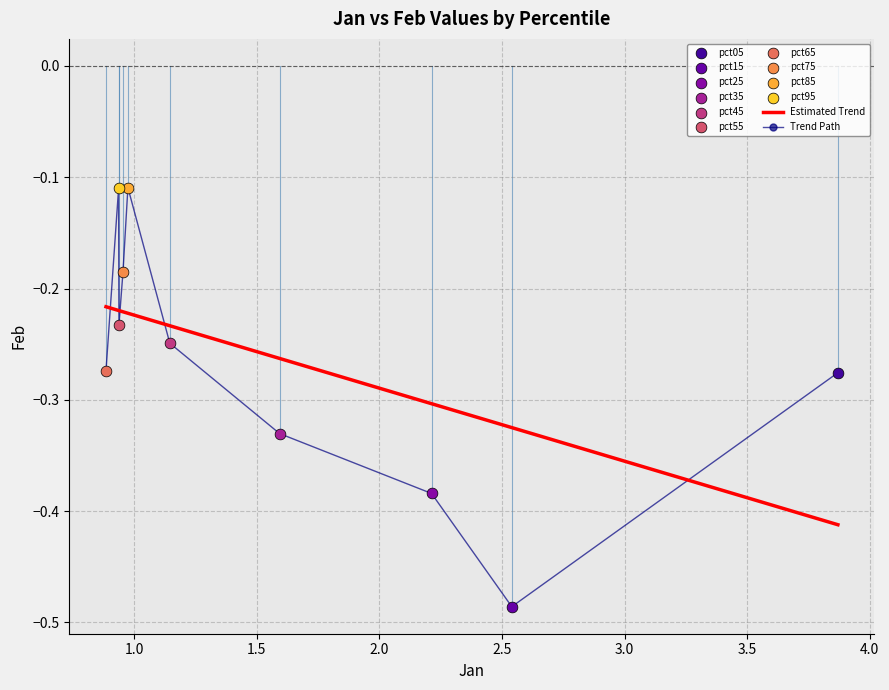

How many times do Estimated Trend and Trend Path cross each other?

5